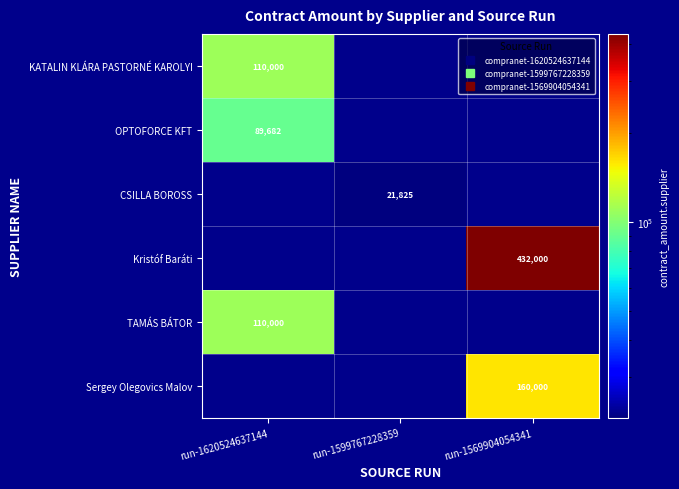

Which label corresponds to the smallest value in the chart?

run-1599767228359